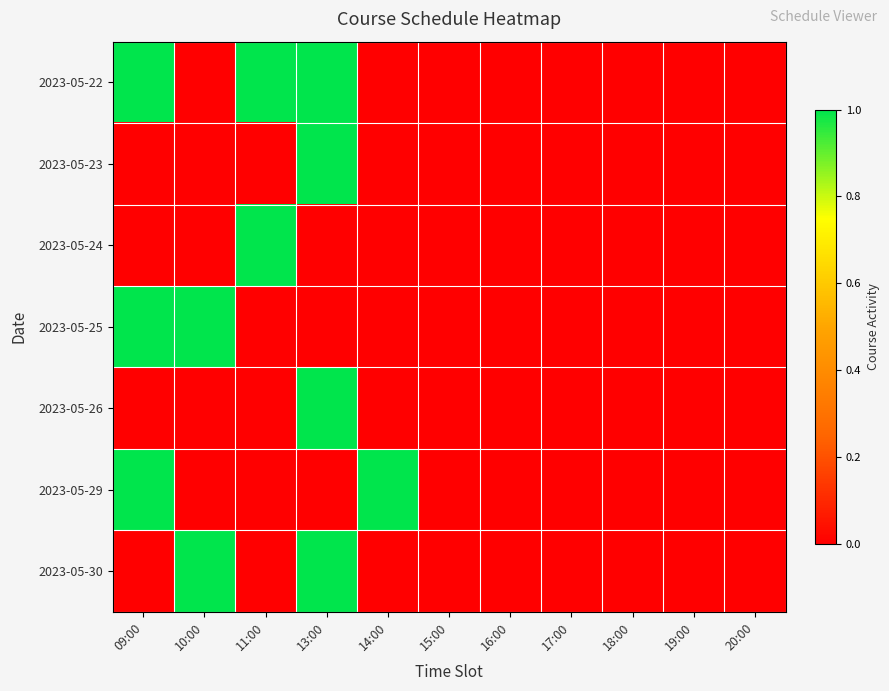

List the series in order of their peak value, lowest first.

2023-05-22, 2023-05-23, 2023-05-24, 2023-05-25, 2023-05-26, 2023-05-29, 2023-05-30